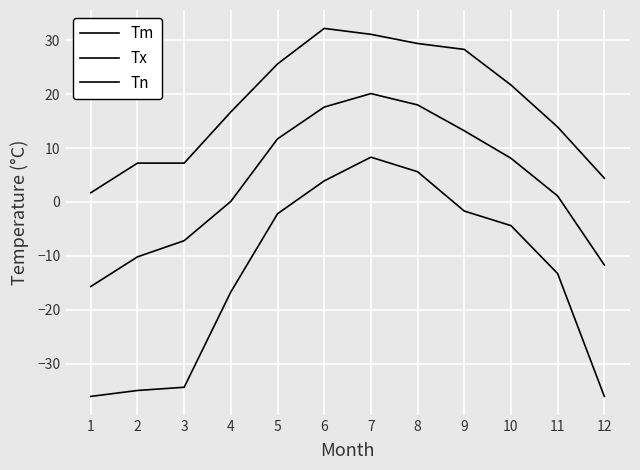

Does the chart display data point markers on the line(s)?

No